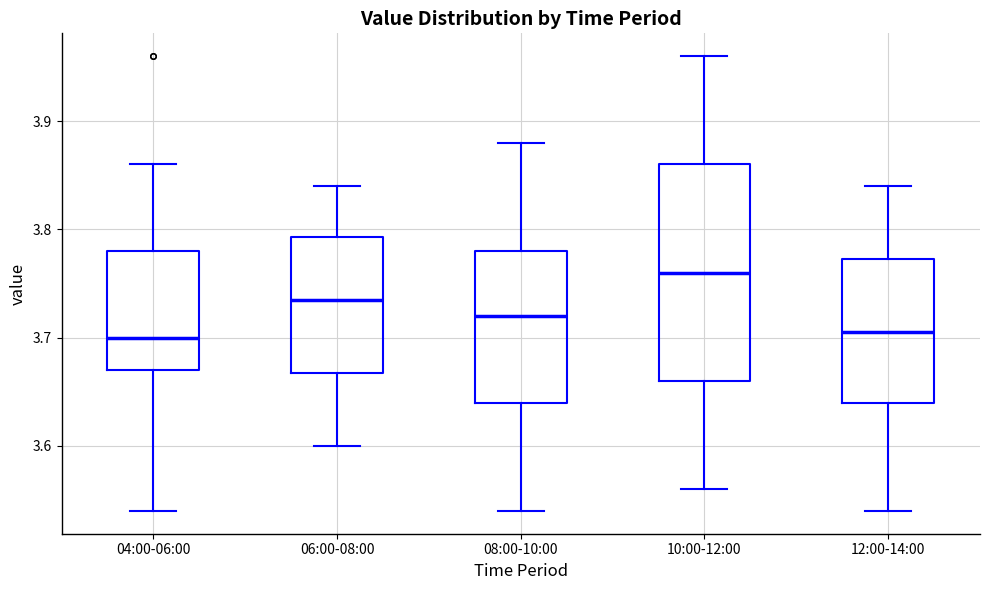

Reading left to right, read every box against the y-axis: the position of its median line, the range the box covers, and the ends of its whiskers. The values are not printed on the chart, so give them approximately, as read against the axis.

04:00-06:00: median 3.70, box 3.67 to 3.78, whiskers 3.54 to 3.86
06:00-08:00: median 3.74, box 3.67 to 3.79, whiskers 3.60 to 3.84
08:00-10:00: median 3.72, box 3.64 to 3.78, whiskers 3.54 to 3.88
10:00-12:00: median 3.76, box 3.66 to 3.86, whiskers 3.56 to 3.96
12:00-14:00: median 3.71, box 3.64 to 3.77, whiskers 3.54 to 3.84